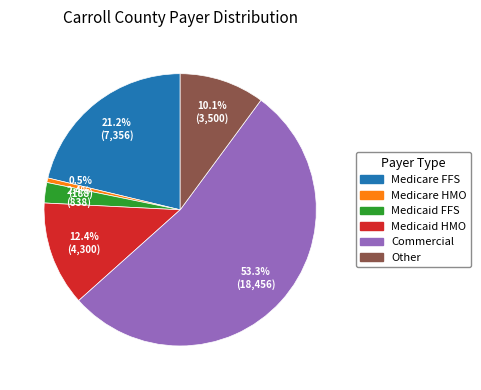

Approximately how many times larger is the value at Medicaid FFS compared to Medicare HMO?

4.5